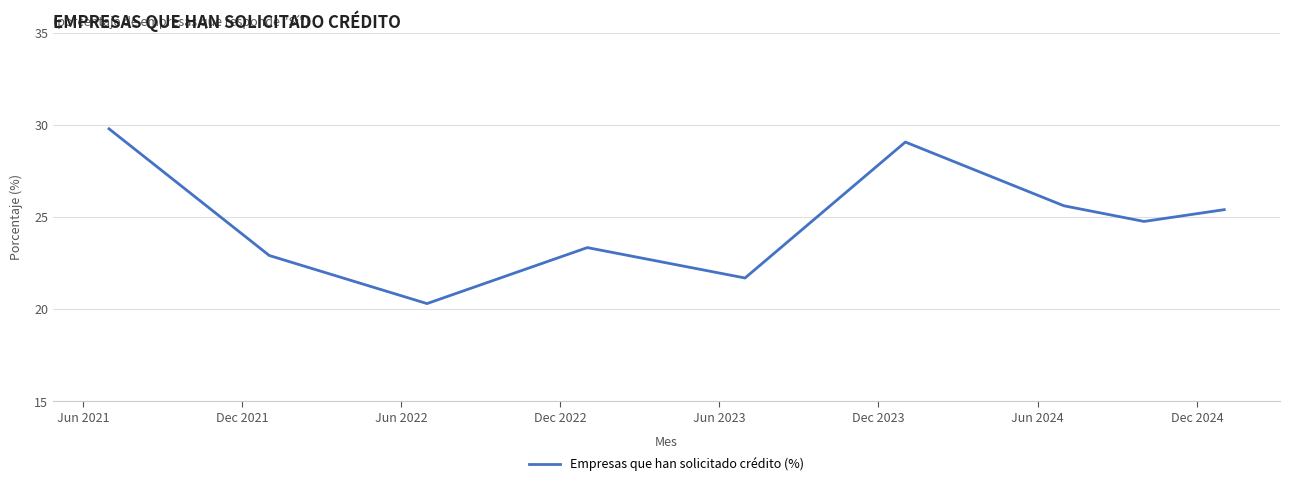

What is the maximum value shown in the chart?

29.8